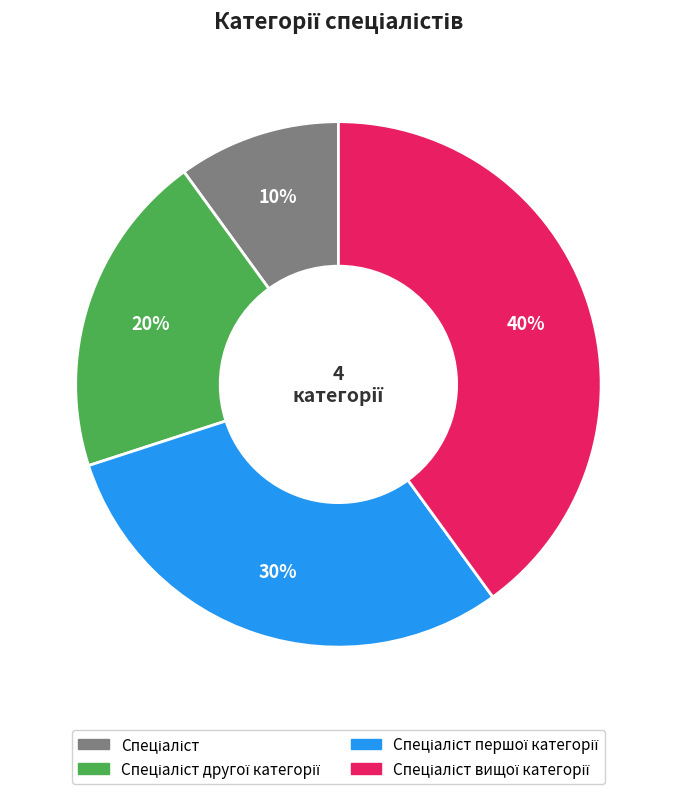

Is there any slice that represents more than half of the pie?

No